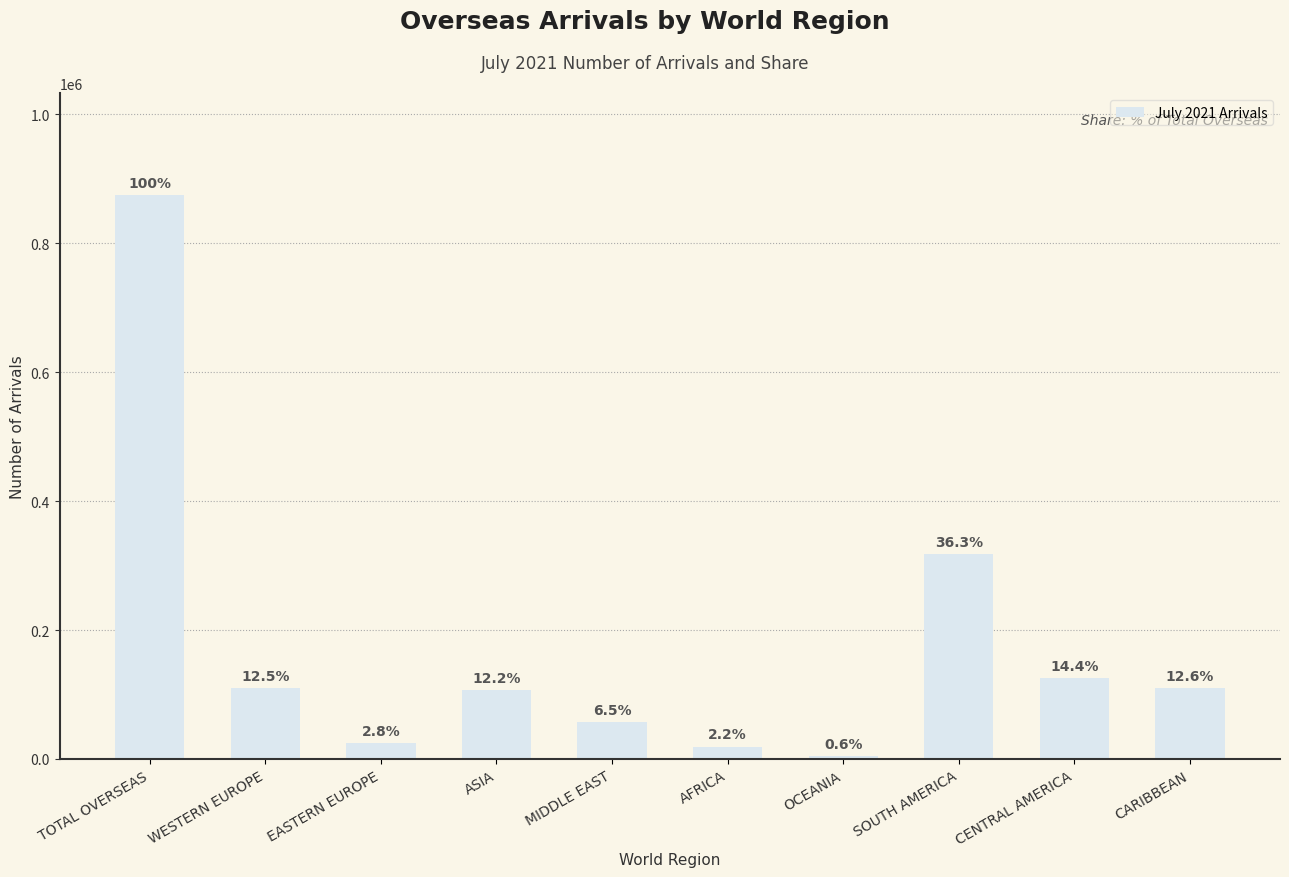

What is the maximum value shown in the chart?

875397